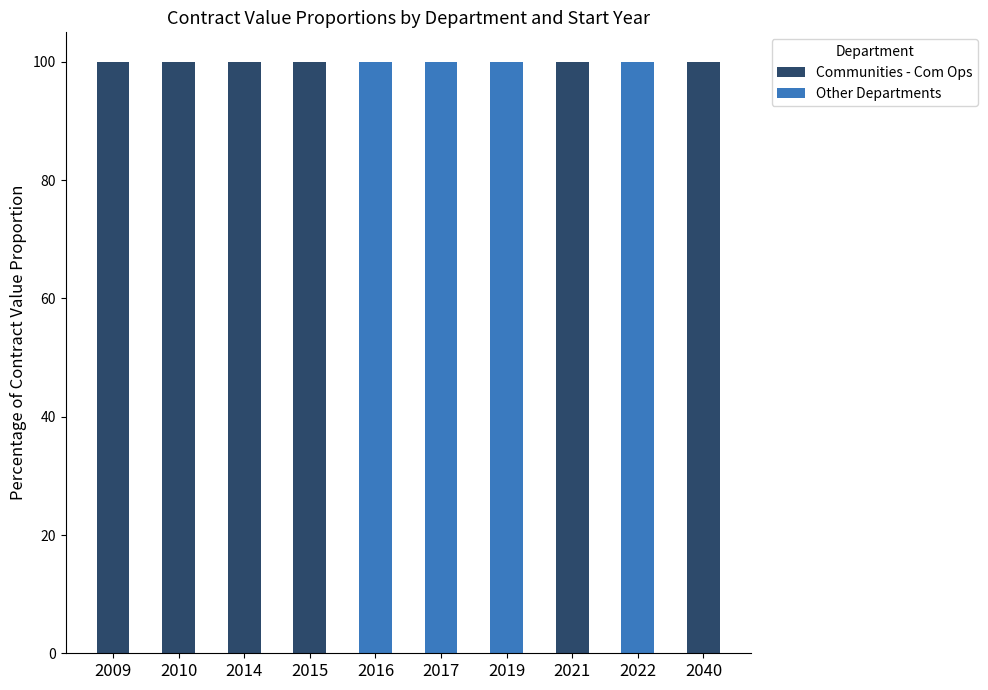

What is the highest value of the Communities - Com Ops series?

100